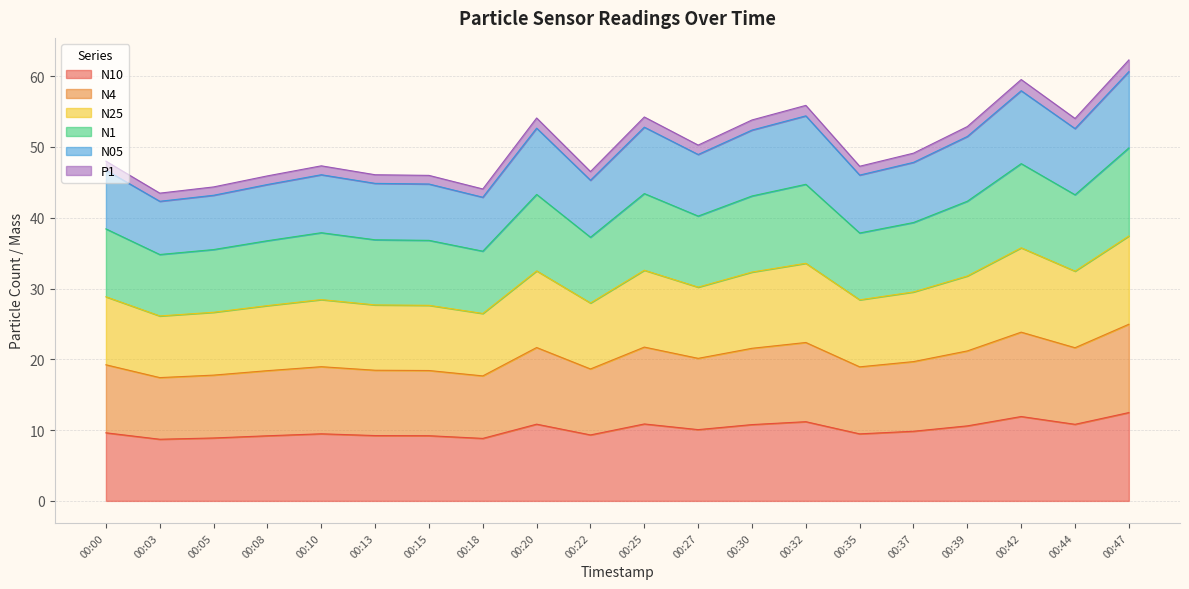

How many values in the P1 series exceed 49?

10